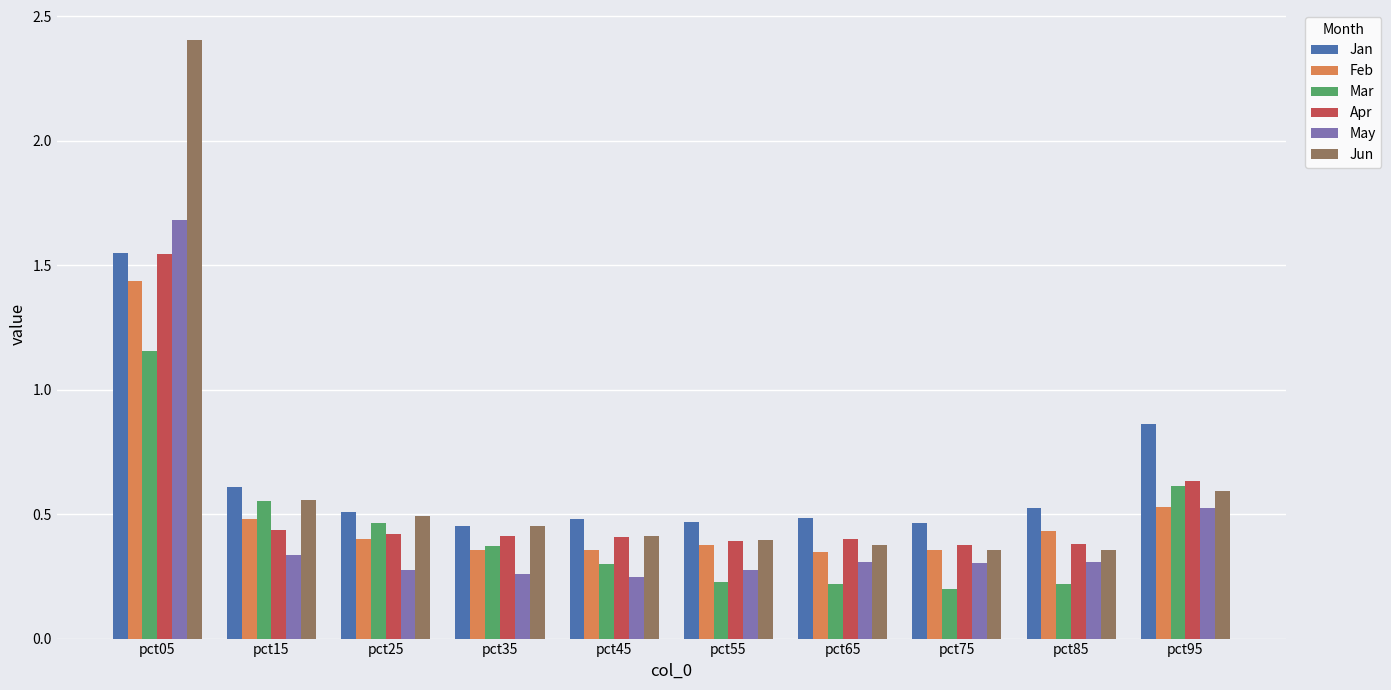

True or false: Feb has a value of 2.3 at pct05.

False